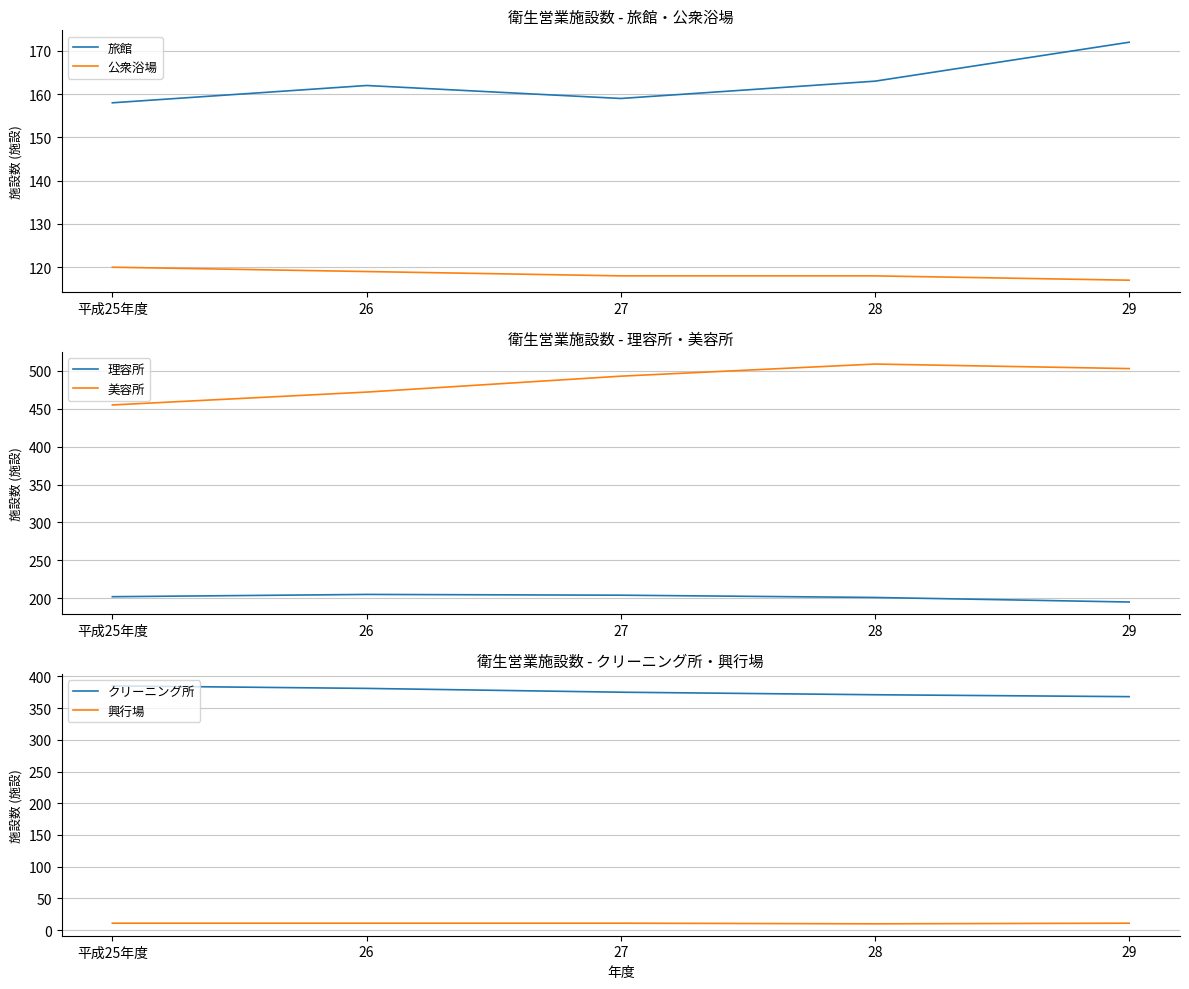

Reading left to right, list all the values displayed in this chart.

旅館: 158	162	159	163	172
公衆浴場: 120	119	118	118	117
理容所: 202	205	204	201	195
美容所: 455	472	493	509	503
クリーニング所: 385	381	375	371	368
興行場: 11	11	11	10	11